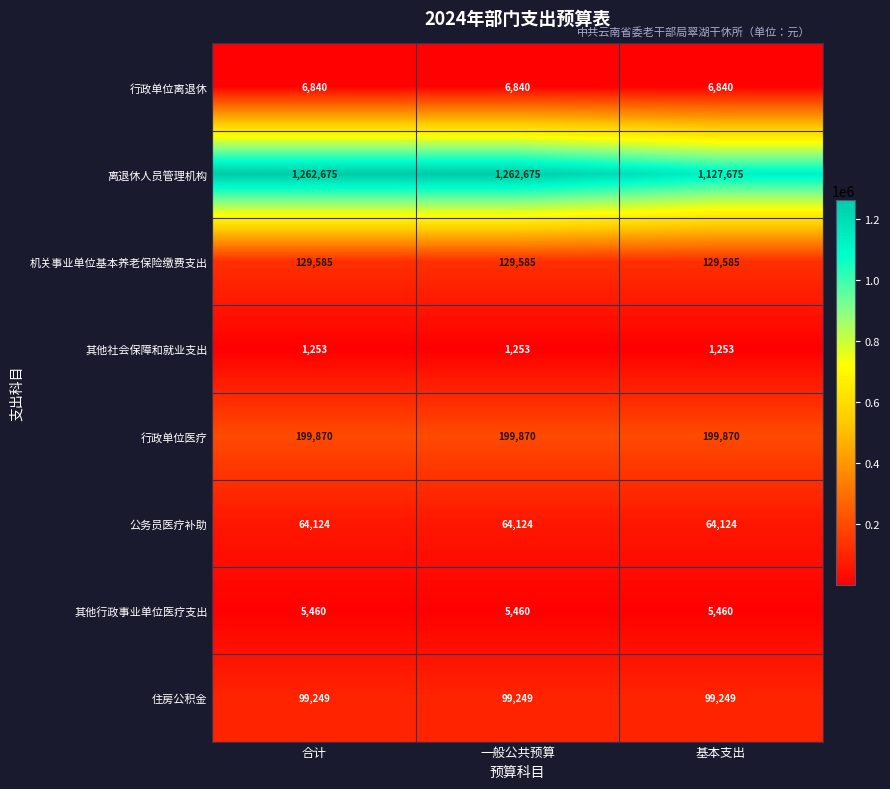

At 一般公共预算, list the series in order from smallest to largest.

其他社会保障和就业支出, 其他行政事业单位医疗支出, 行政单位离退休, 公务员医疗补助, 住房公积金, 机关事业单位基本养老保险缴费支出, 行政单位医疗, 离退休人员管理机构